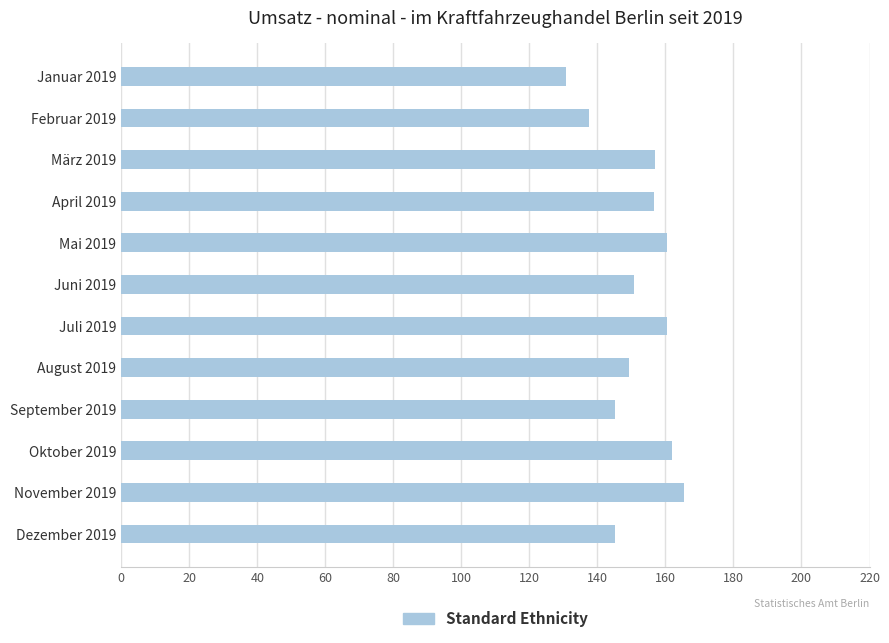

Which label corresponds to the largest value in the chart?

November 2019